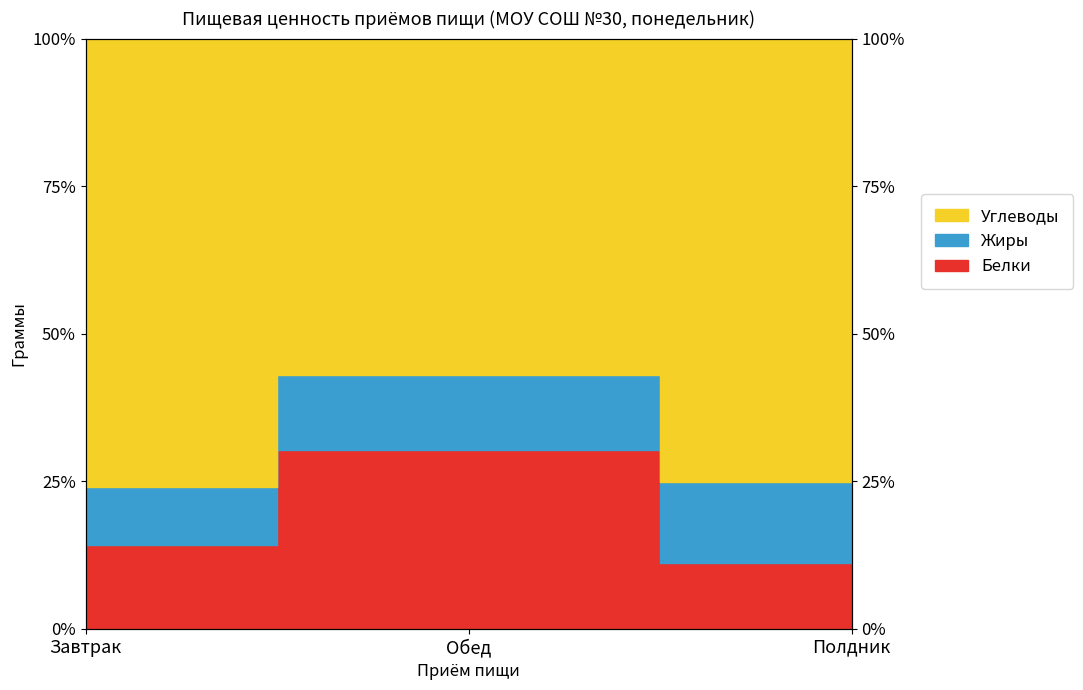

What is the lowest value of the Белки series?

11.2